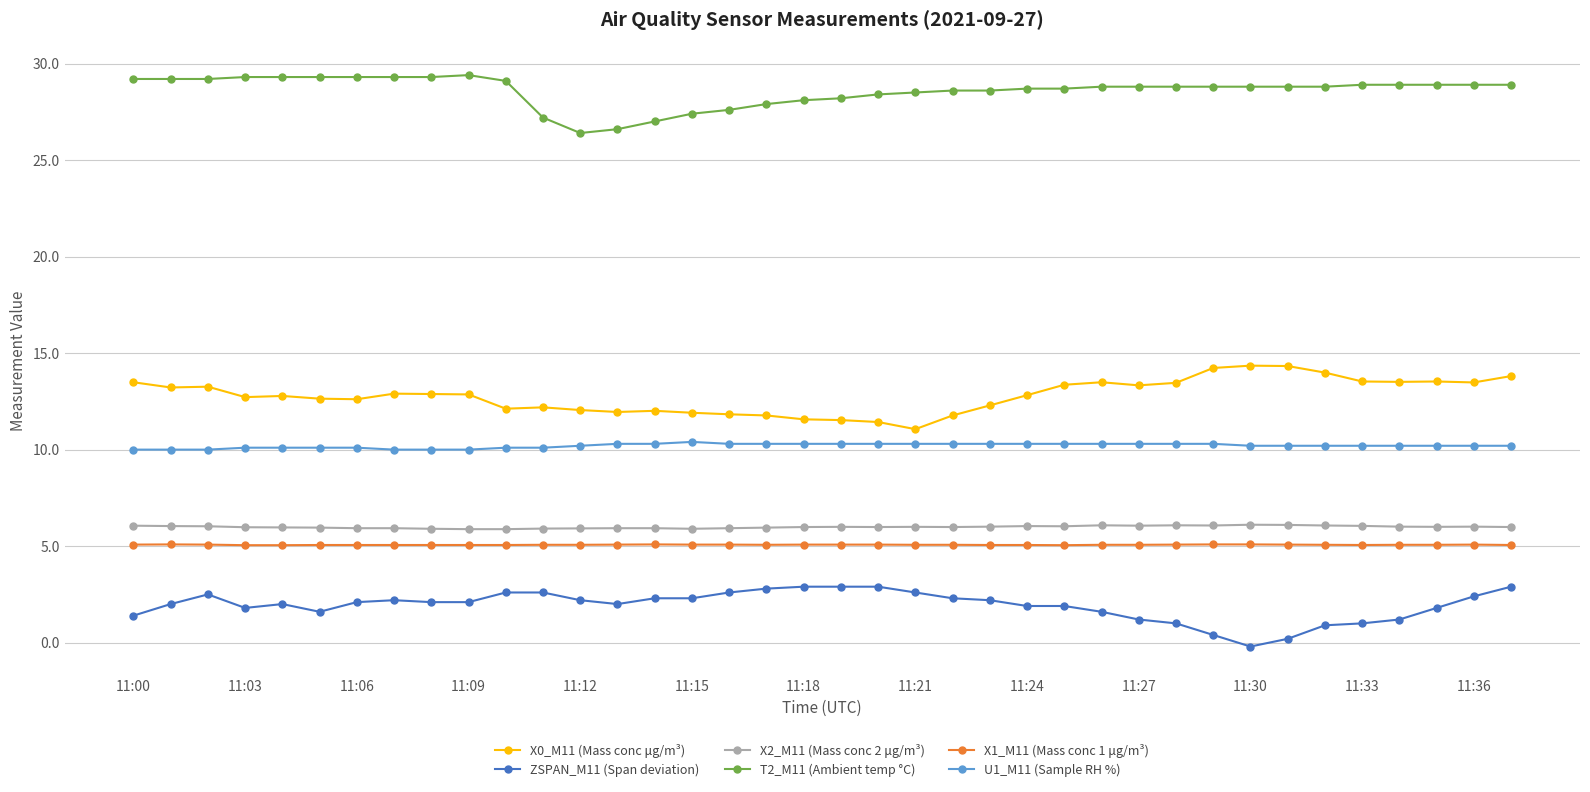

Which series has the largest total across all categories?

T2_M11 (Ambient temp °C)